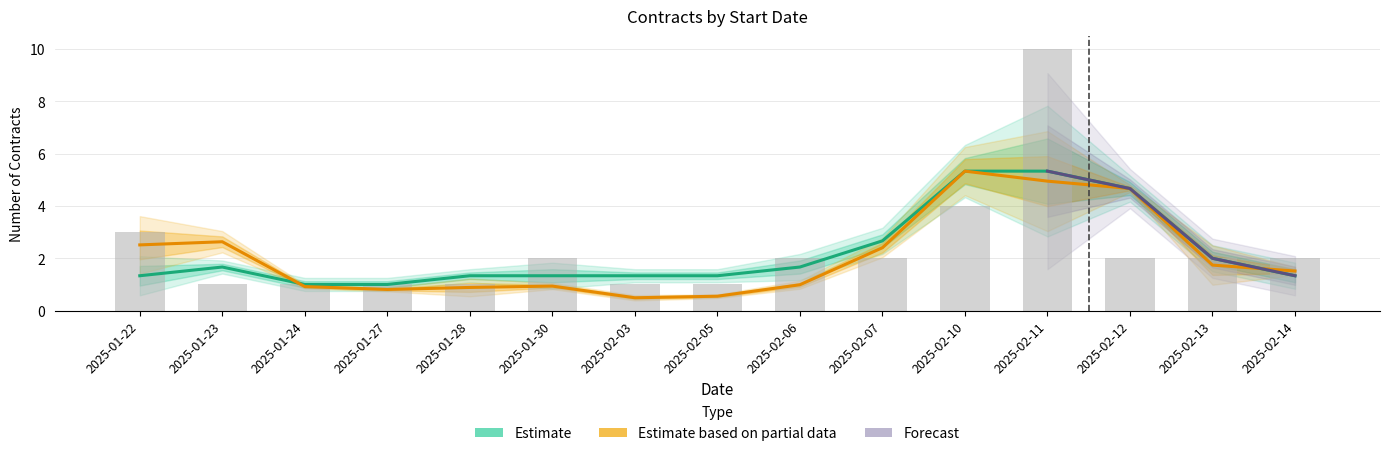

Rank the categories by value from lowest to highest.

2025-01-23, 2025-01-24, 2025-01-27, 2025-01-28, 2025-02-03, 2025-02-05, 2025-01-30, 2025-02-06, 2025-02-07, 2025-02-12, 2025-02-13, 2025-02-14, 2025-01-22, 2025-02-10, 2025-02-11